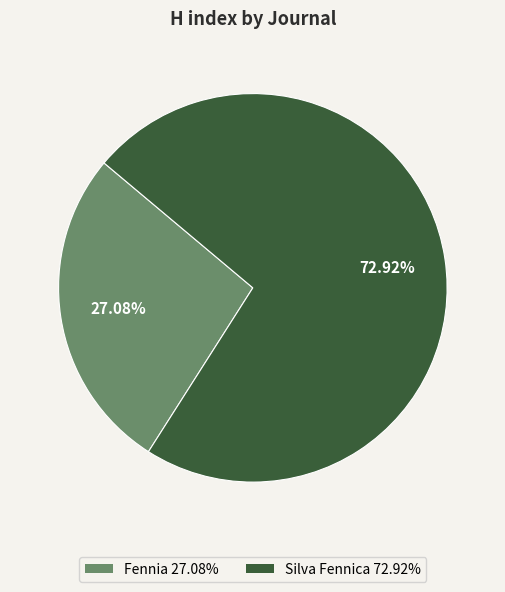

The Silva Fennica slice represents 58% of the pie. True or false?

False